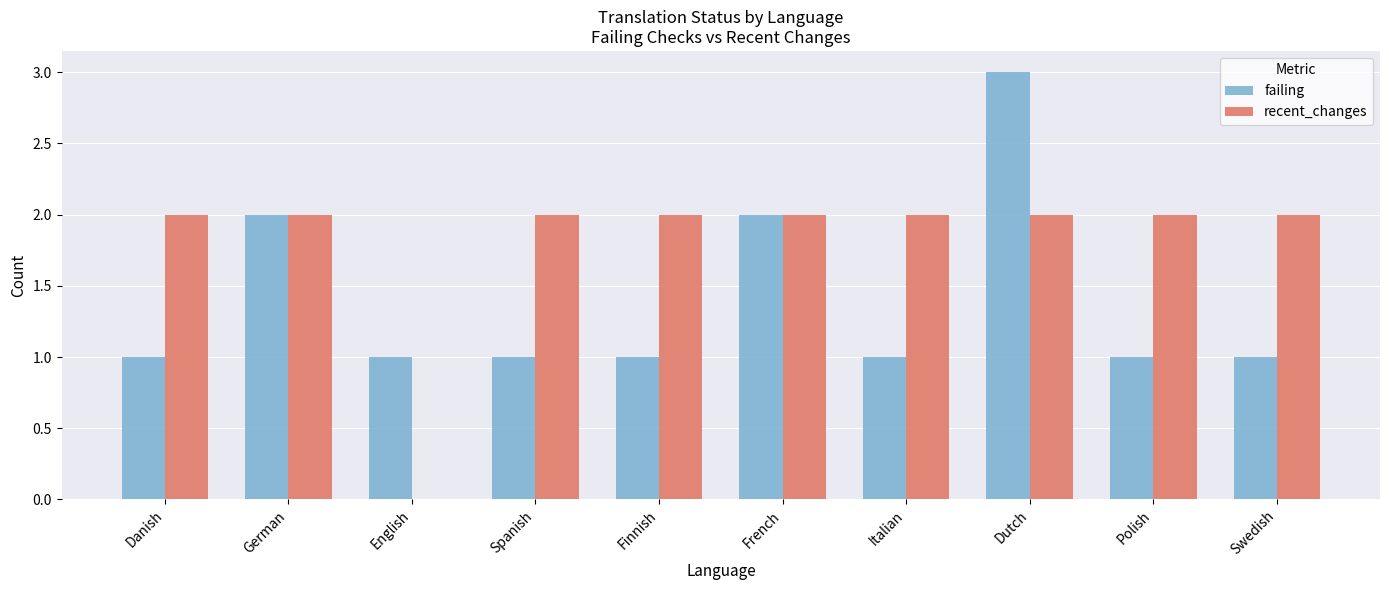

What is the greatest value displayed?

3